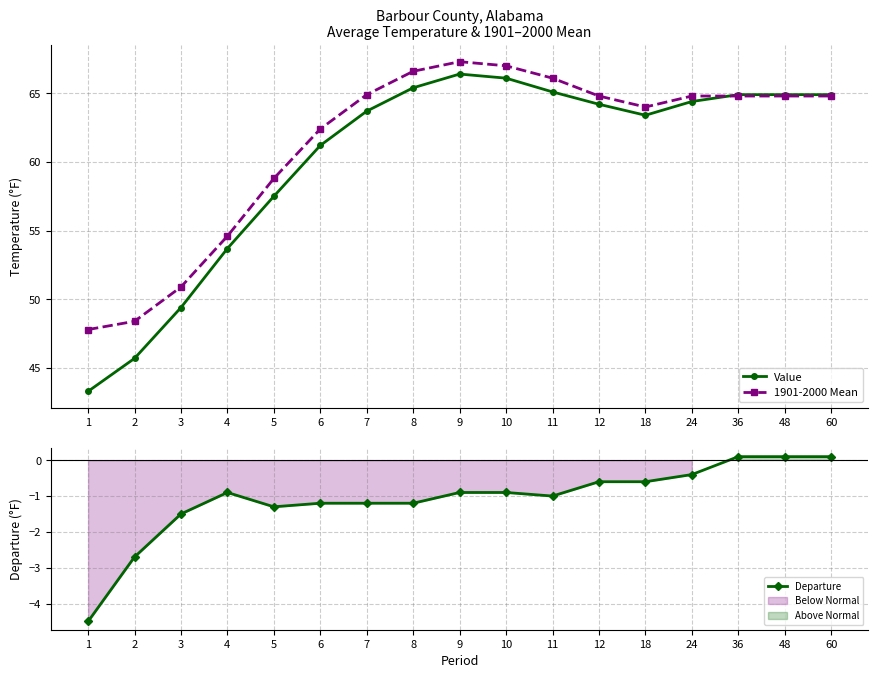

True or false: Value has a value of 96.0 at 24.

False